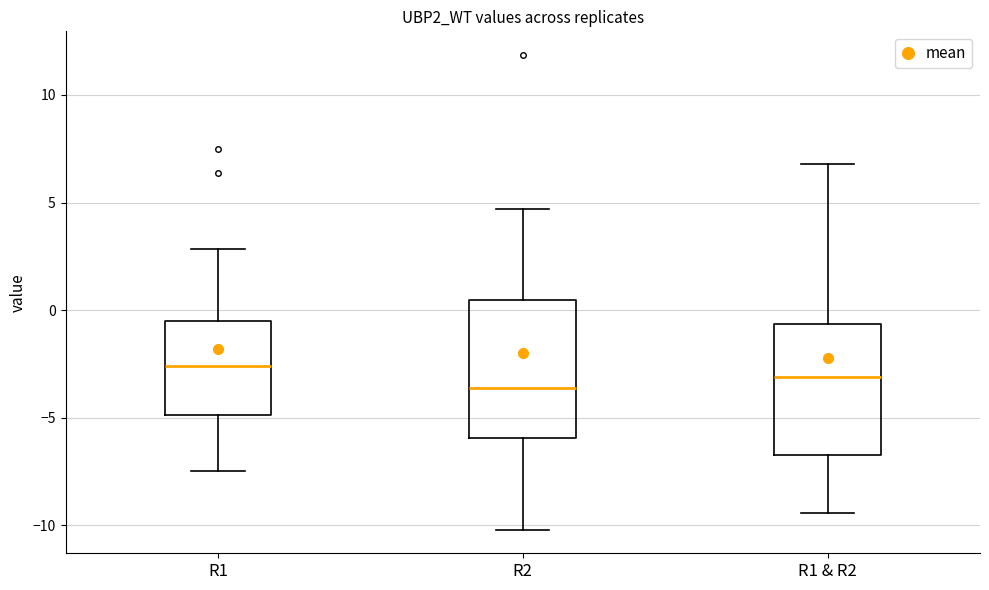

Reading left to right, read every box against the y-axis: the position of its median line, the range the box covers, and the ends of its whiskers. The values are not printed on the chart, so give them approximately, as read against the axis.

R1: median -2.5, box -5.0 to -0.5, whiskers -7.5 to 3.0
R2: median -3.5, box -6.0 to 0.5, whiskers -10.0 to 4.5
R1 & R2: median -3.0, box -6.5 to -0.5, whiskers -9.5 to 7.0